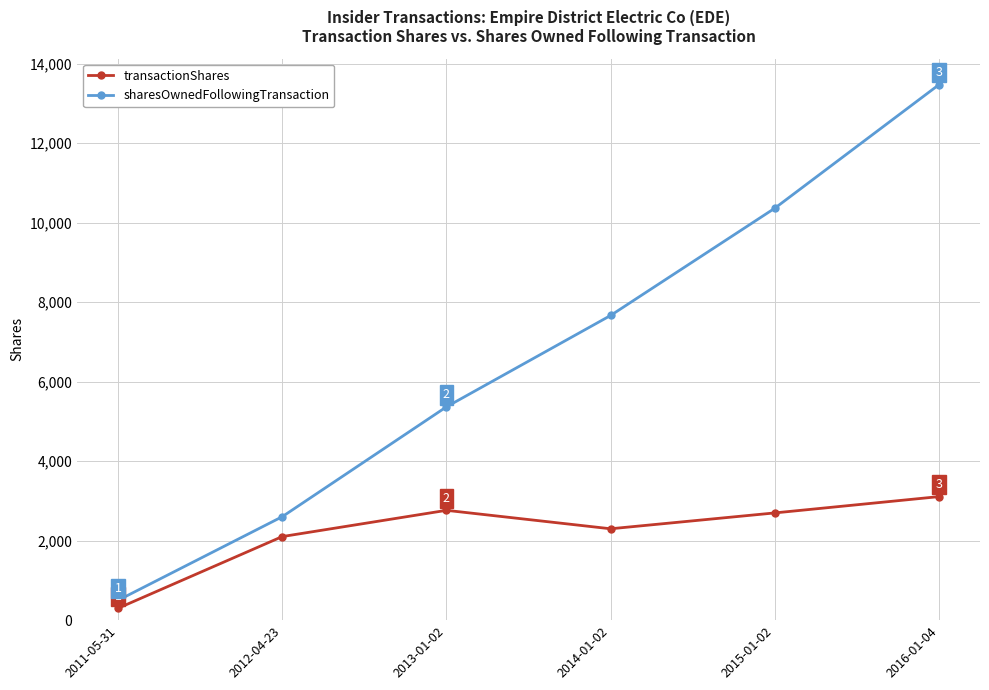

At how many categories does at least one series exceed 3953?

4